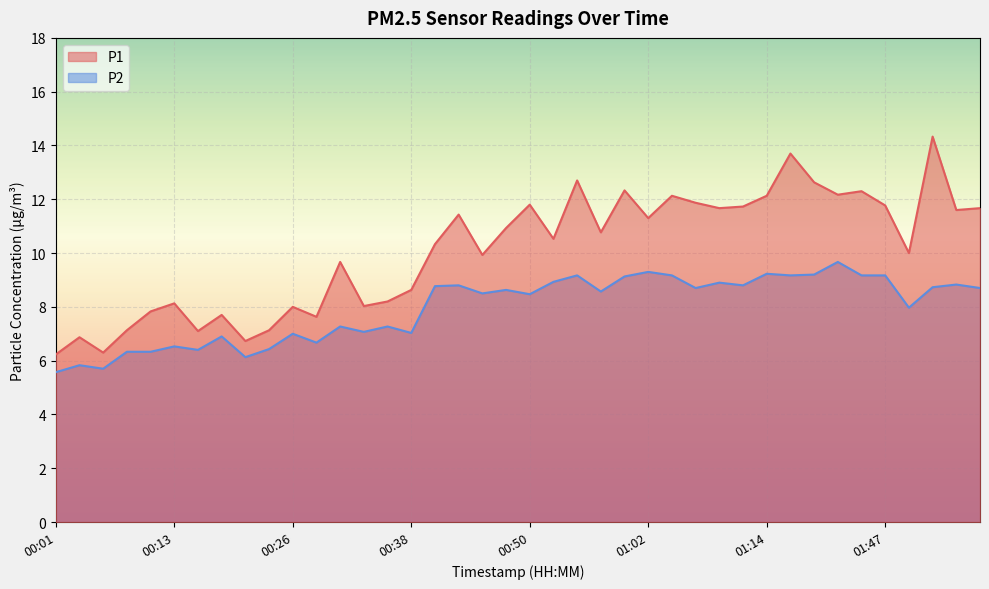

Is it true that P1 equals 10.0 at 01:49?

True